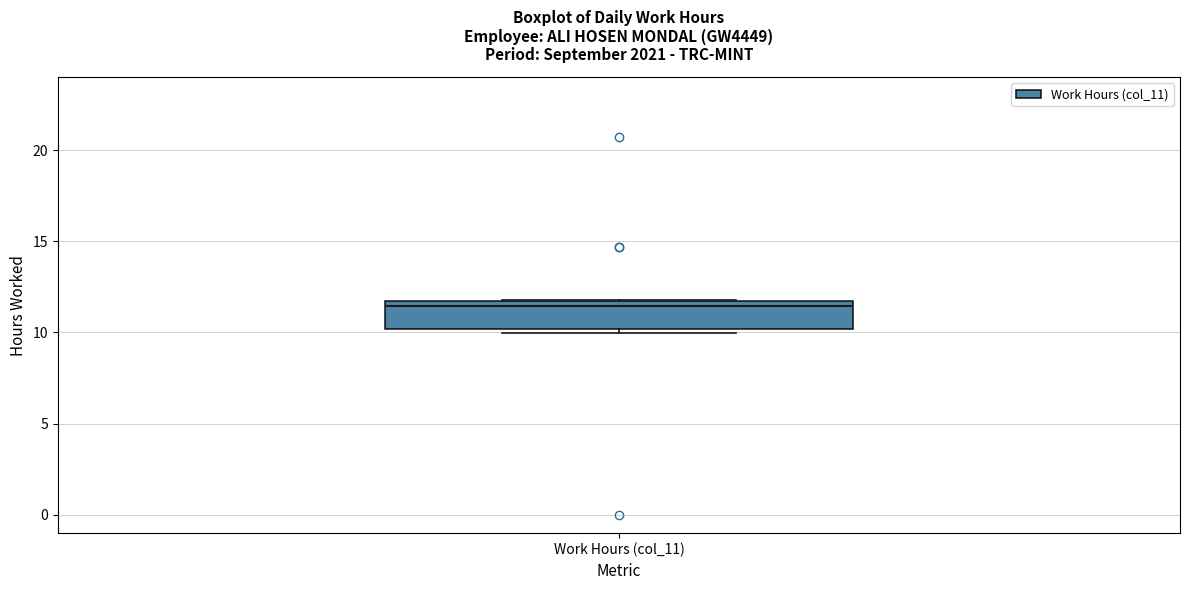

Transcribe this box plot: give where the median line is, the range the box spans, and where the two whiskers end, as read against the y-axis. The values are not printed on the chart, so give them approximately, as read against the axis.

median 11.5 (just below the box's upper edge), box 10.0 to 11.5, whiskers 10.0 (just below the box's lower edge) to 12.0